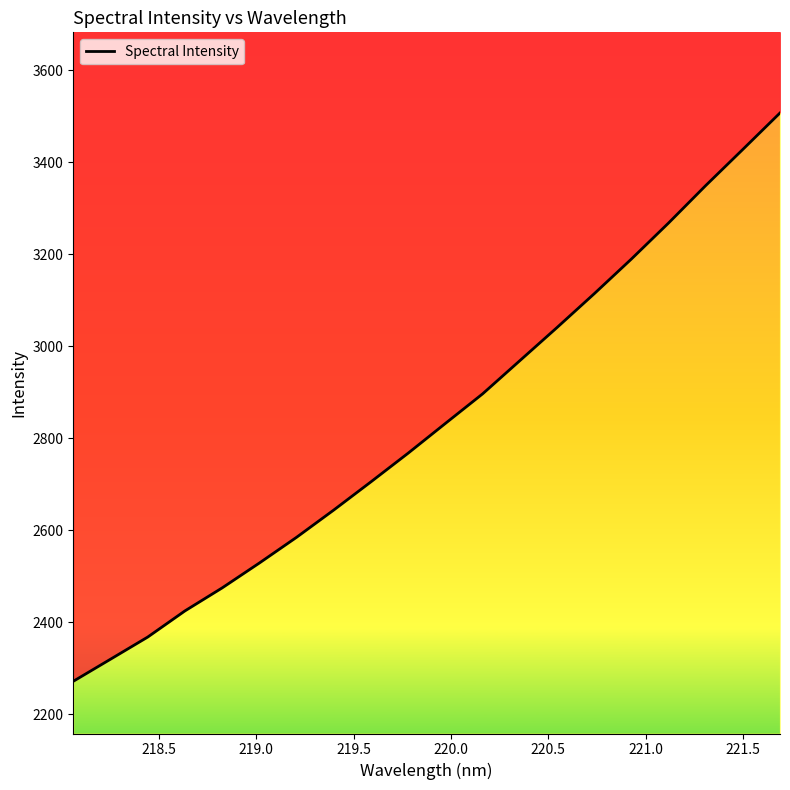

Does the chart have visible grid lines?

No